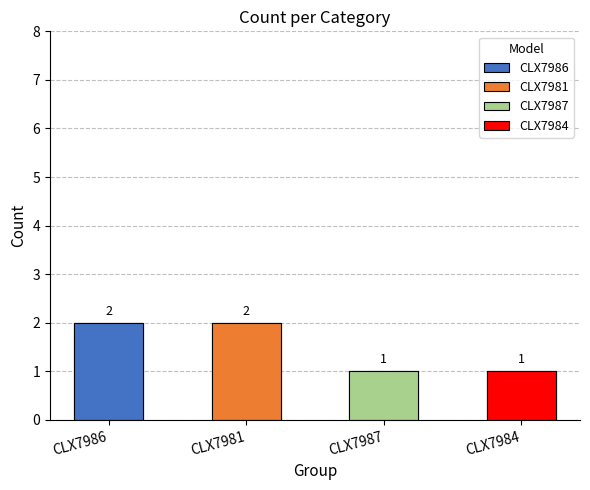

Rank the series by their maximum value, from highest to lowest.

CLX7986, CLX7981, CLX7987, CLX7984